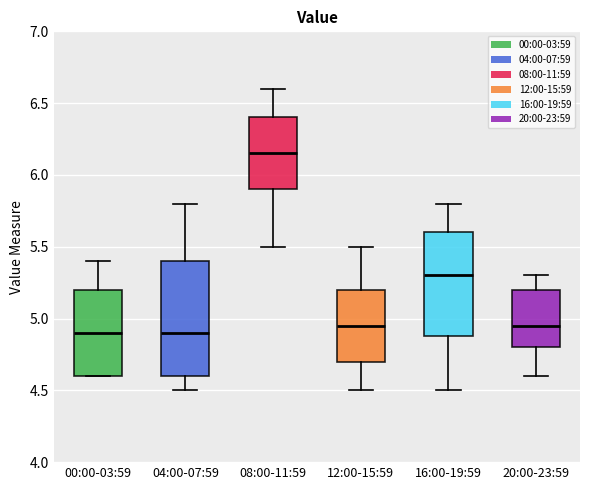

Where does the upper whisker of the box for 20:00-23:59 end on the y-axis? The values are not printed on the chart, so give them approximately, as read against the axis.

5.30